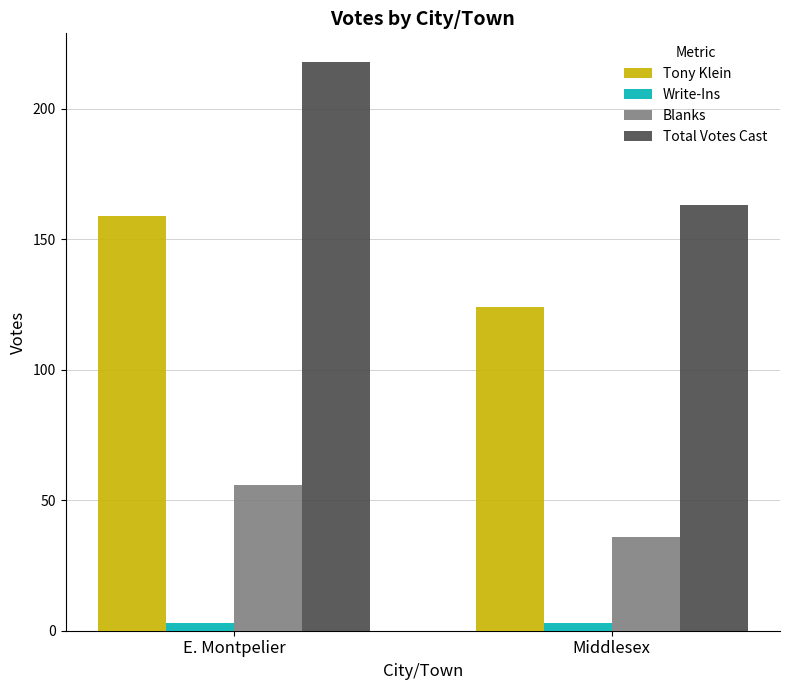

Reading right to left, list all the values displayed in this chart.

Tony Klein: 124	159
Write-Ins: 3	3
Blanks: 36	56
Total Votes Cast: 163	218